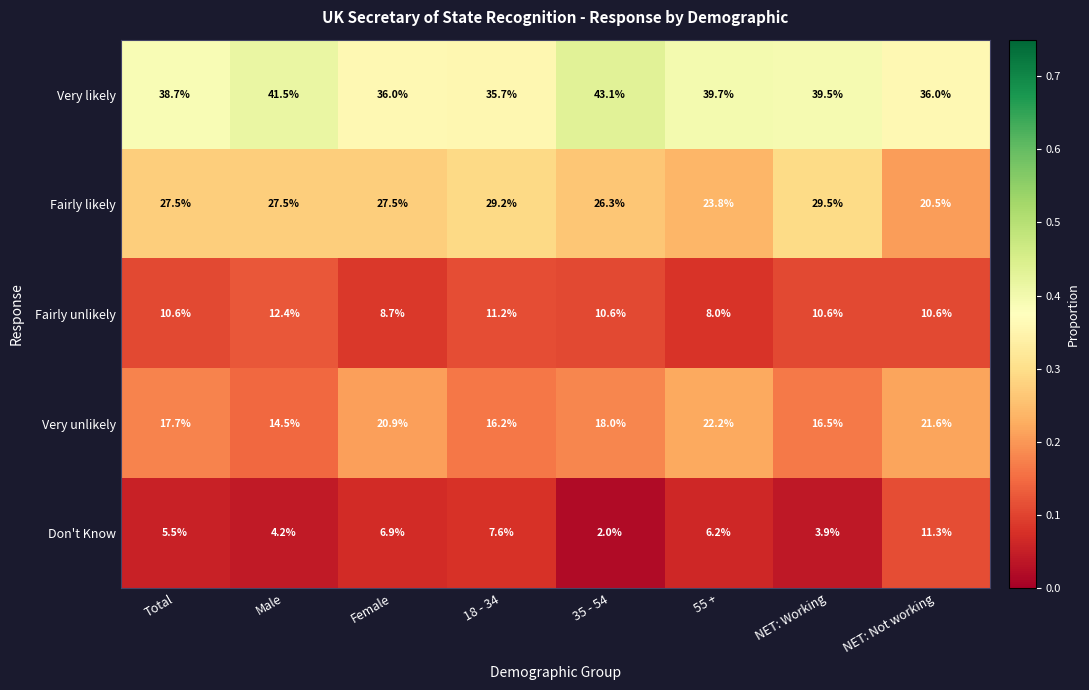

Rank the series at 55 + from highest to lowest value.

Very likely, Fairly likely, Very unlikely, Fairly unlikely, Don't Know